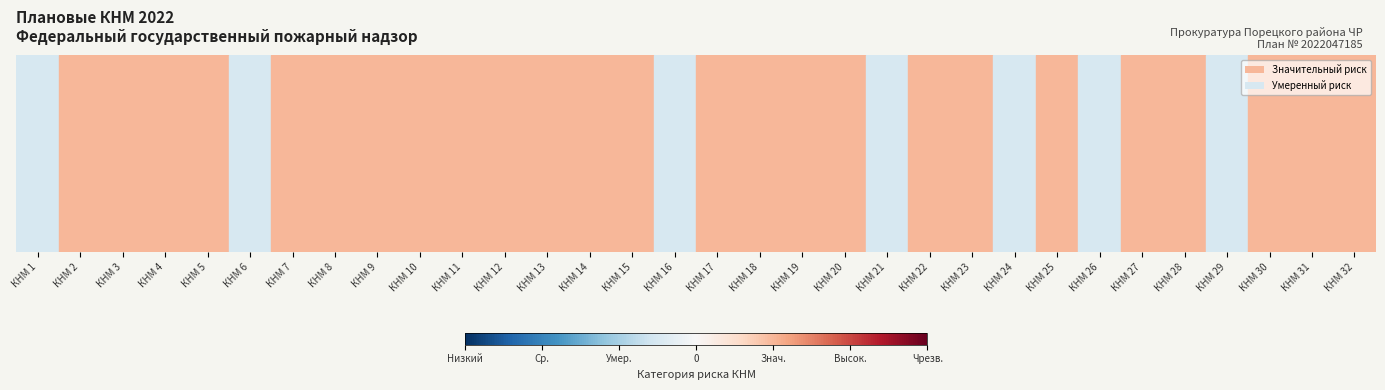

What is the maximum value shown in the chart?

0.6